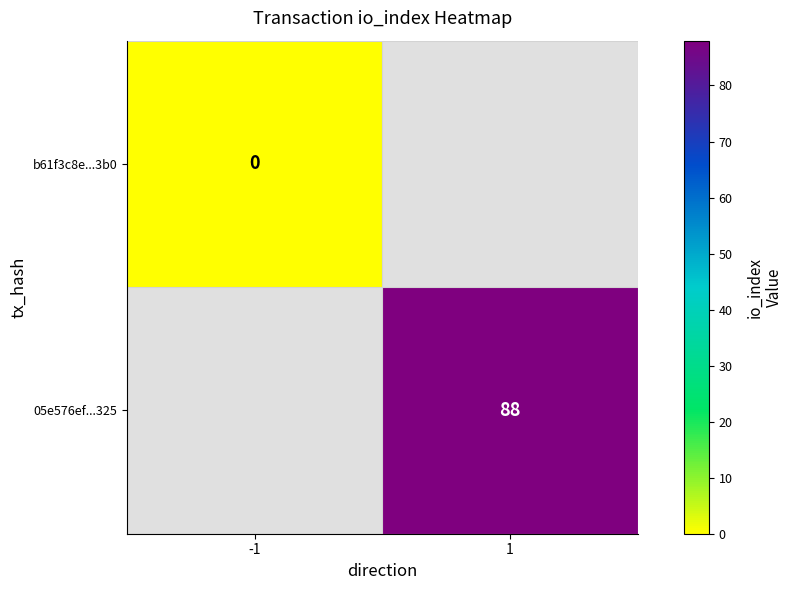

Is it true that 05e576ef...325 equals 133 at 1?

False